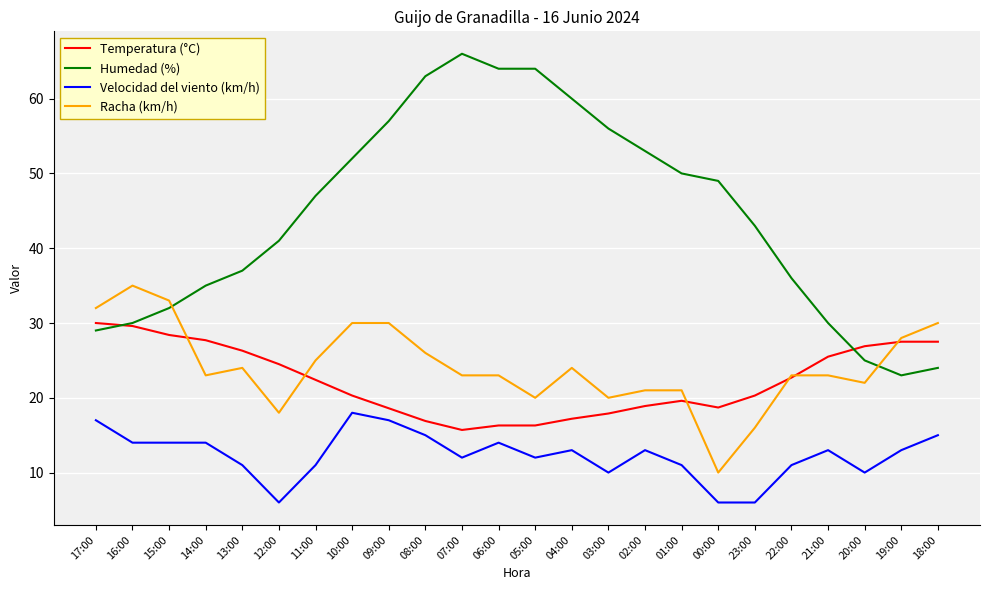

The Racha (km/h) series shows 30.0 at 18:00. True or false?

True